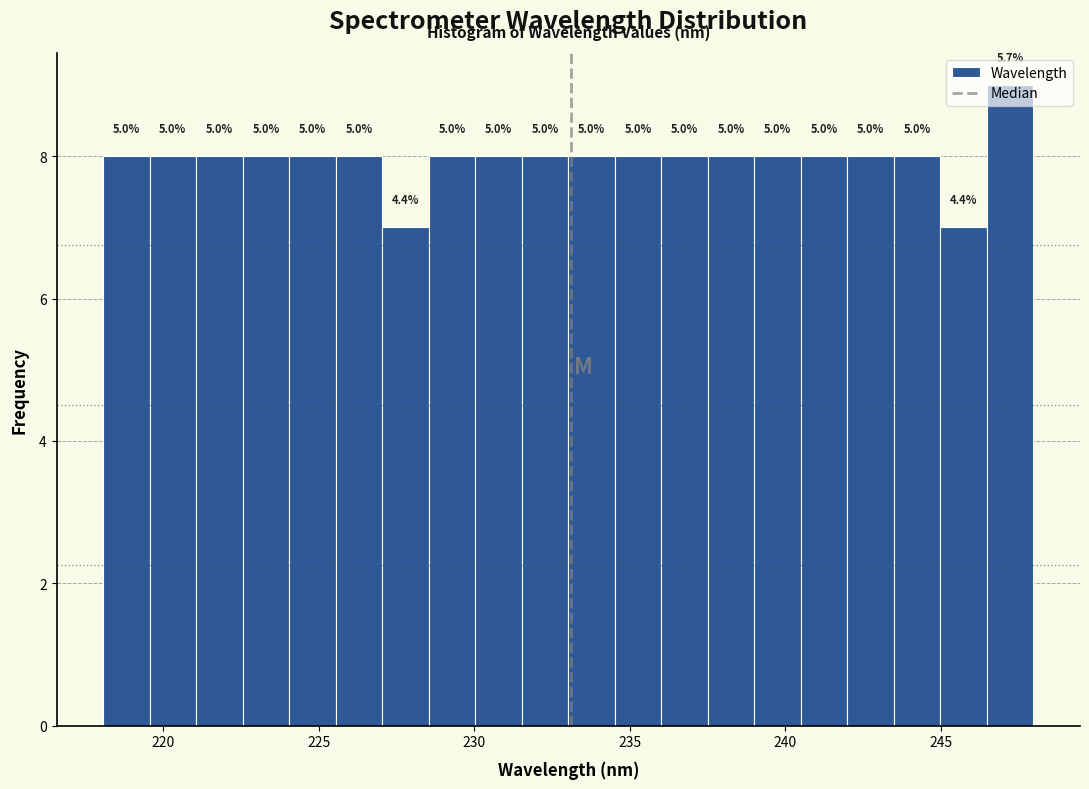

Read against the x-axis, roughly where is the centre of the tallest bar?

247.0